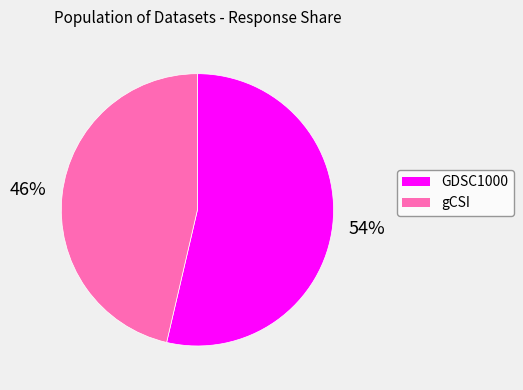

What is the ratio of the value at gCSI to the value at GDSC1000?

0.9